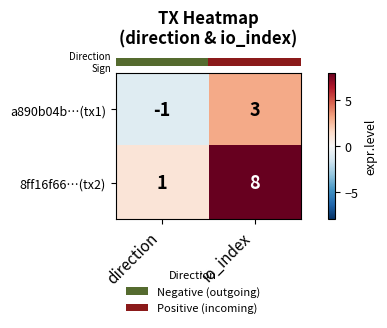

Rank the series at direction from lowest to highest value.

a890b04b…(tx1), 8ff16f66…(tx2)